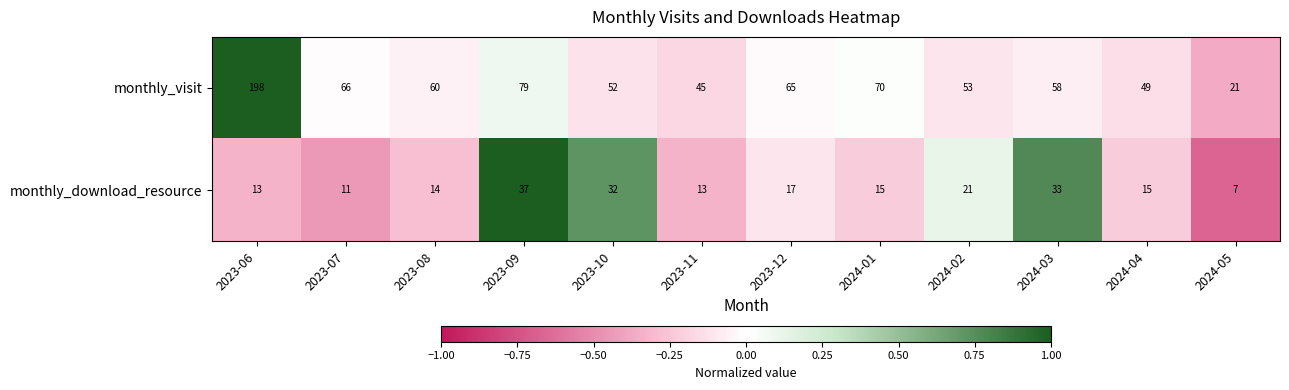

What is the total value across all series at 2023-06?

211